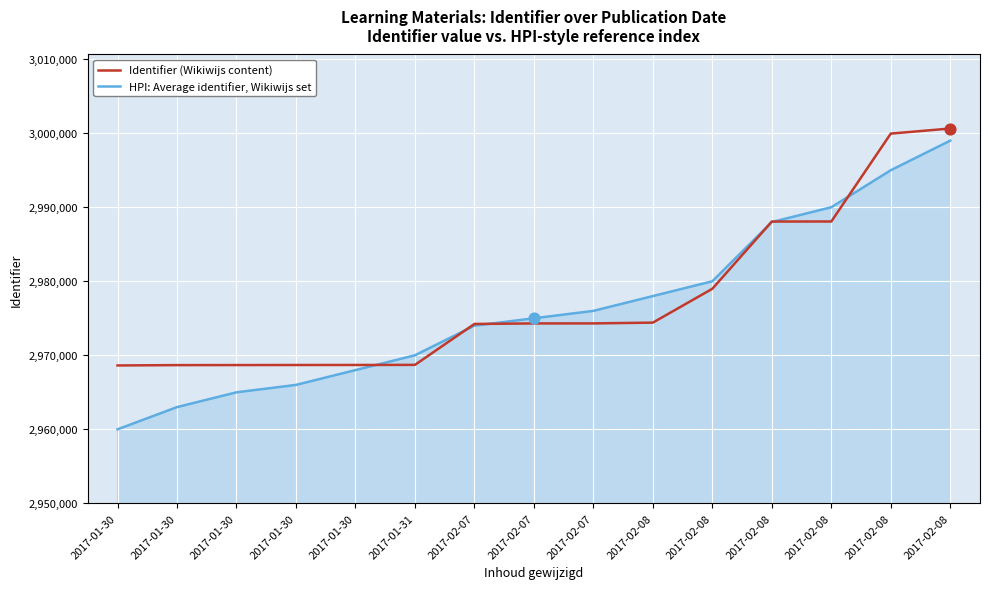

At which category is the sum across all series the highest?

2017-02-08